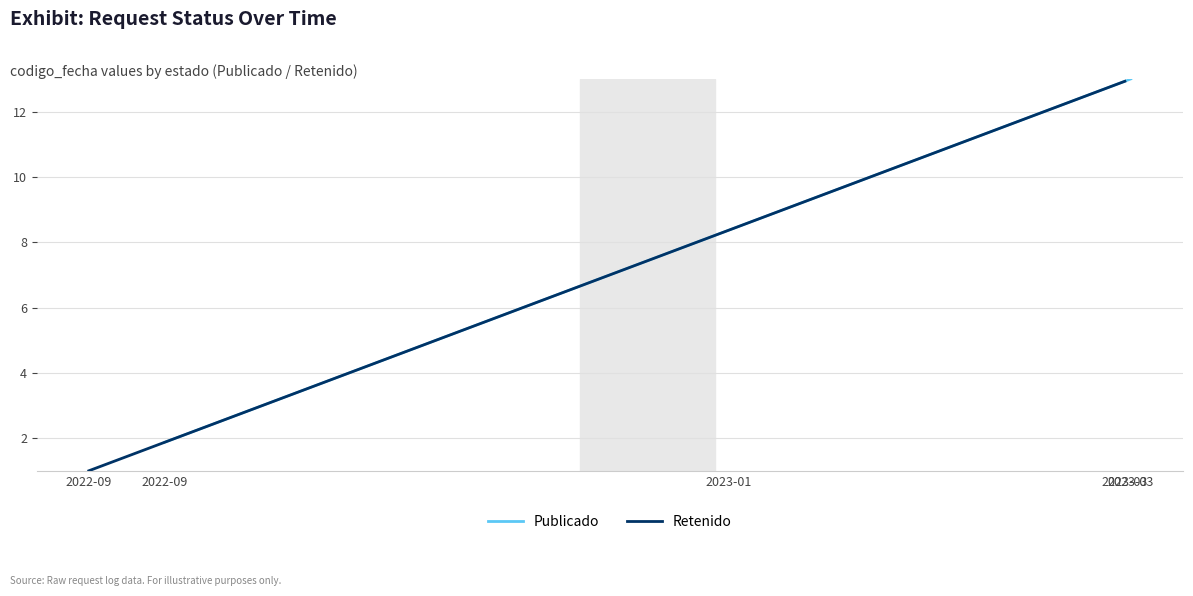

True or false: the data has more than 0 interior local peaks.

False